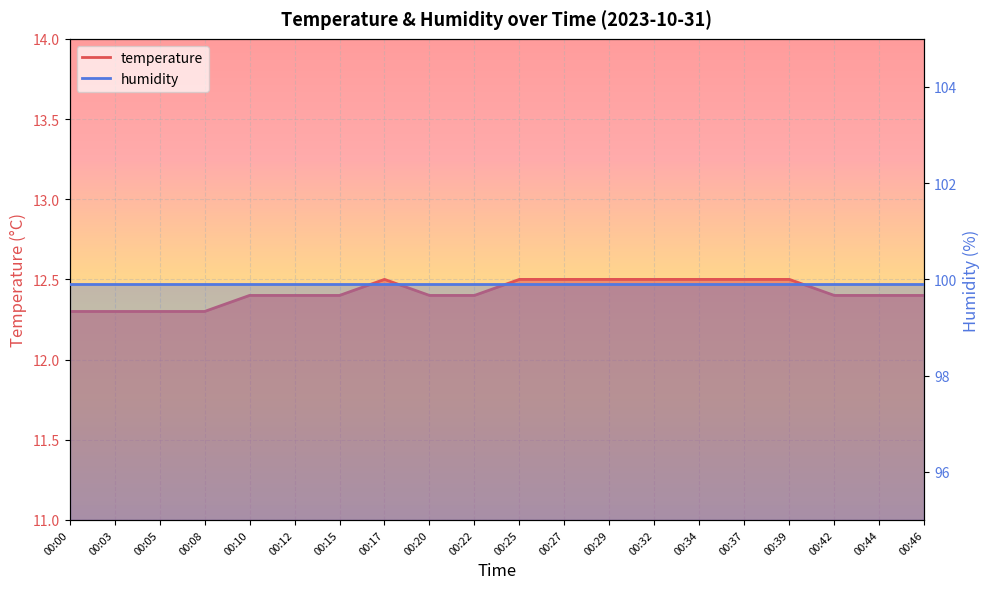

Approximately how many times larger is the value at 00:22 compared to 00:15?

1.0